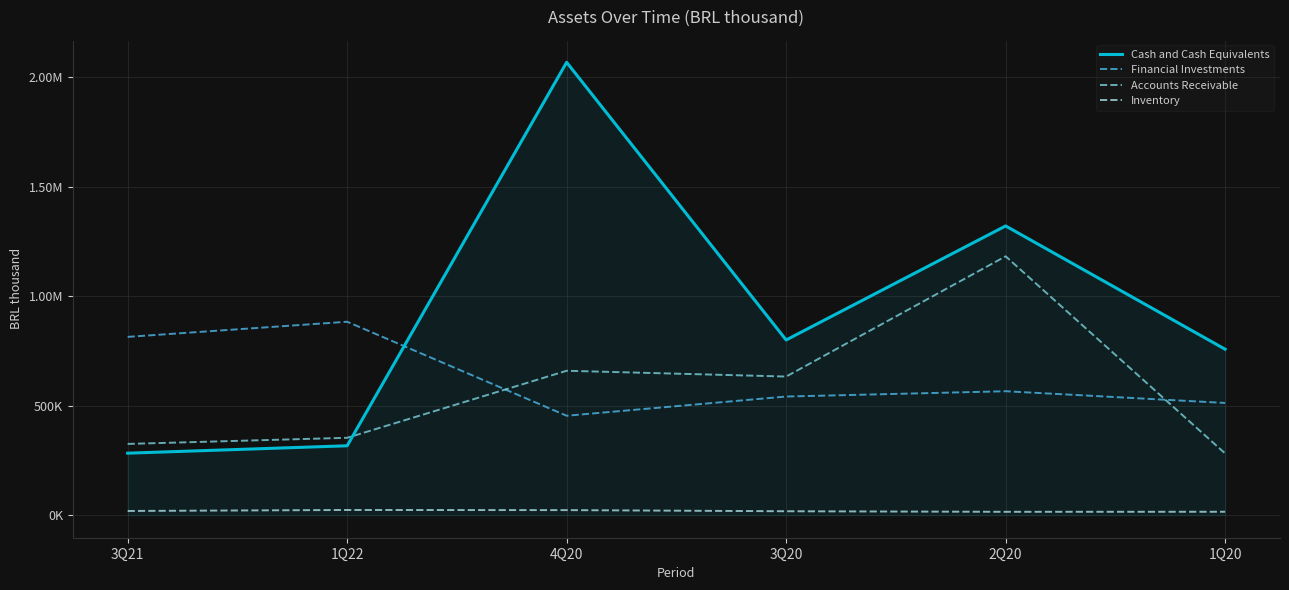

List the series in order of their peak value, highest first.

Cash and Cash Equivalents, Accounts Receivable, Financial Investments, Inventory